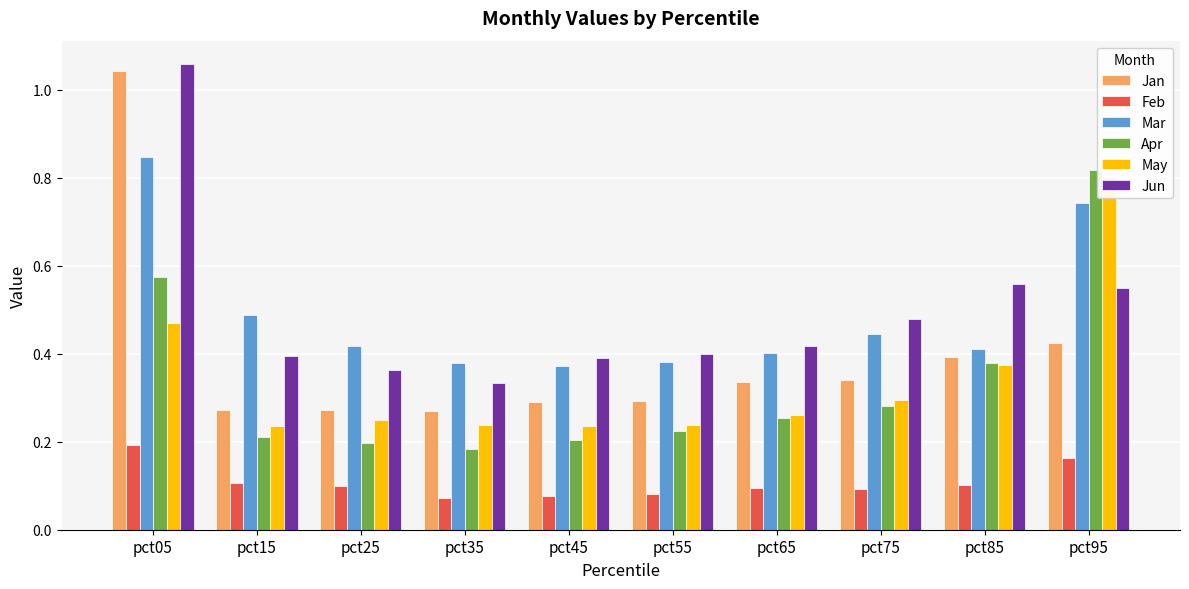

Is it true that Jun equals 0.4 at pct25?

True